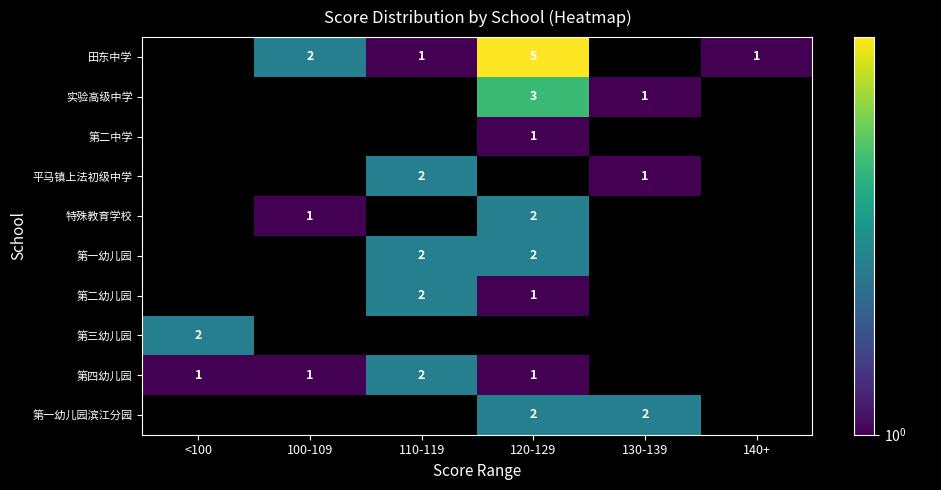

The 第一幼儿园滨江分园 series shows 2.9 at 120-129. True or false?

False